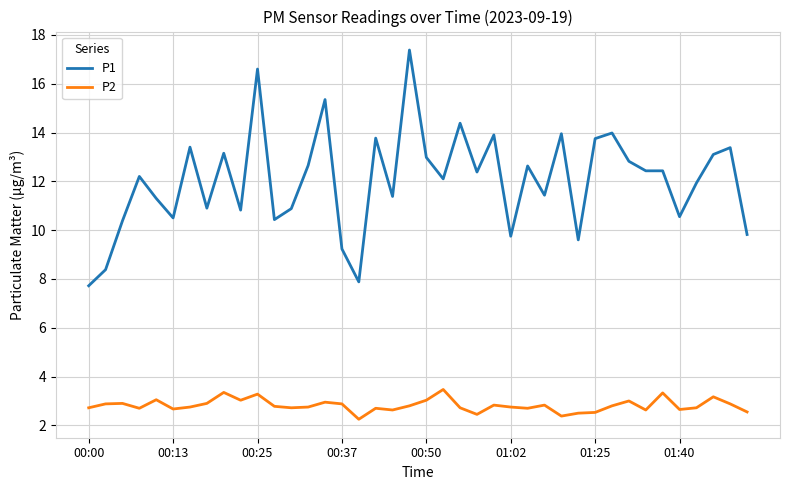

What is the difference between the second highest and second lowest values in the P1 series?

8.7